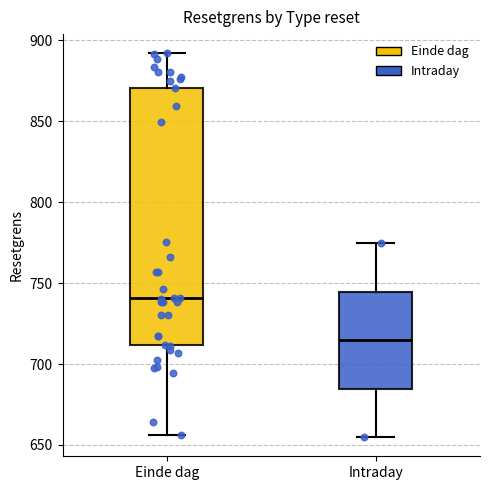

Where is the upper edge of the box for Intraday on the y-axis? The values are not printed on the chart, so give them approximately, as read against the axis.

745